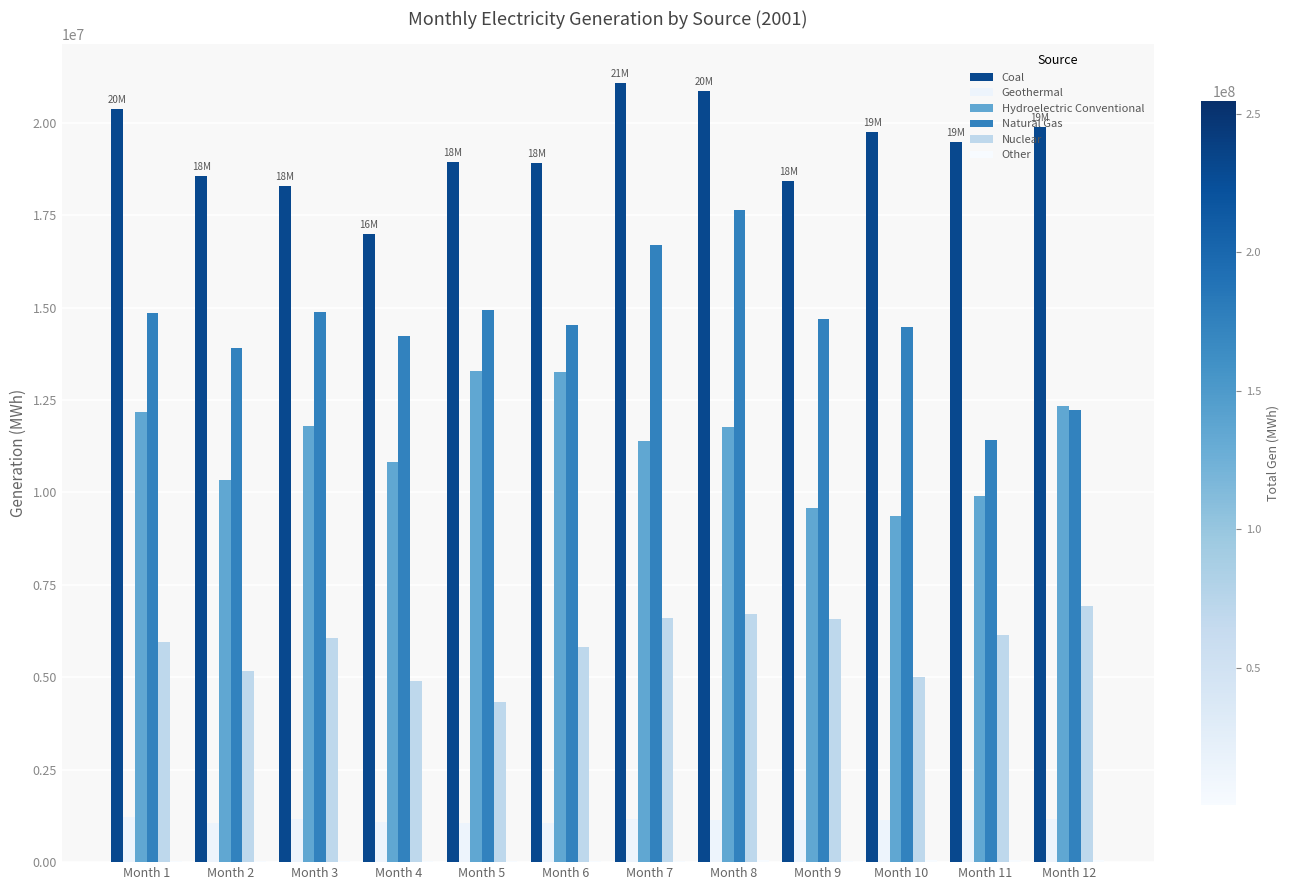

What is the difference between the Natural Gas values at Month 5 and Month 9?

233775